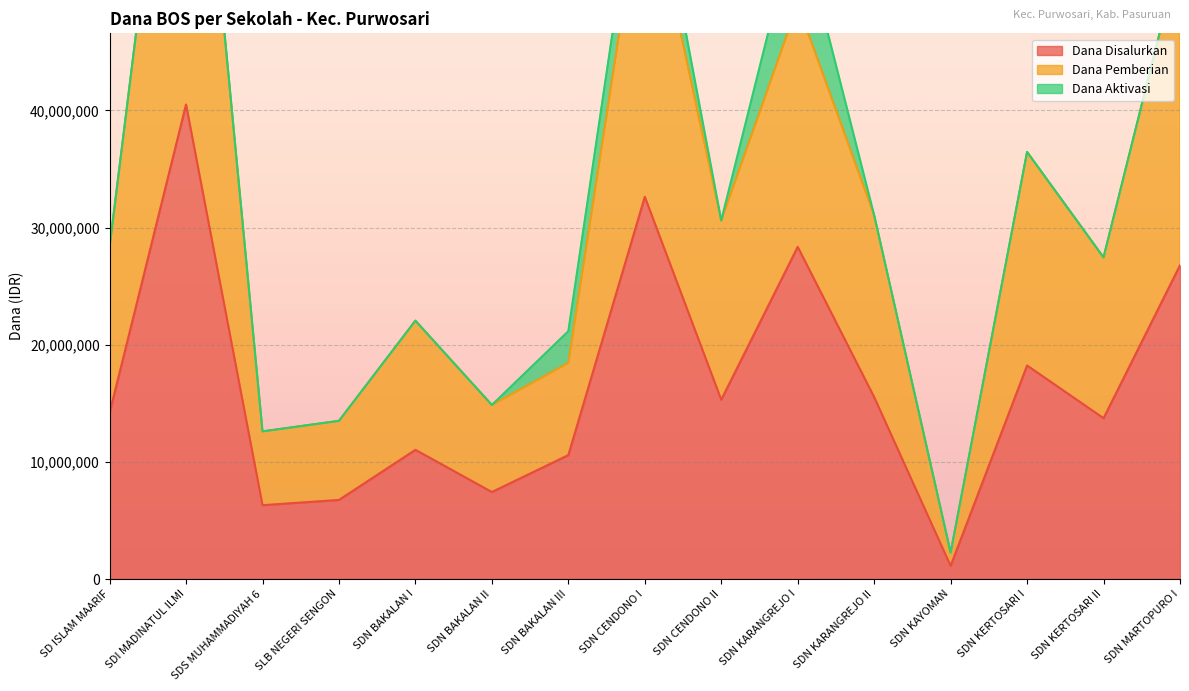

Is the value of Dana Pemberian at SDN KARANGREJO I greater than the value of Dana Disalurkan at SDN KAYOMAN?

Yes